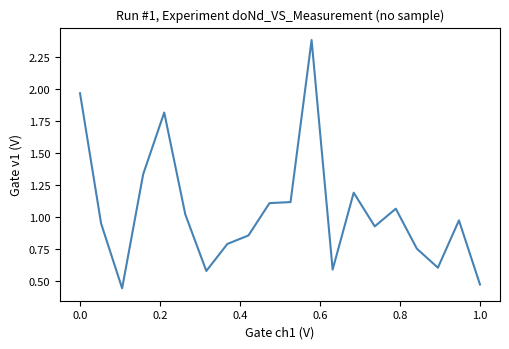

What is the greatest value displayed?

2.4